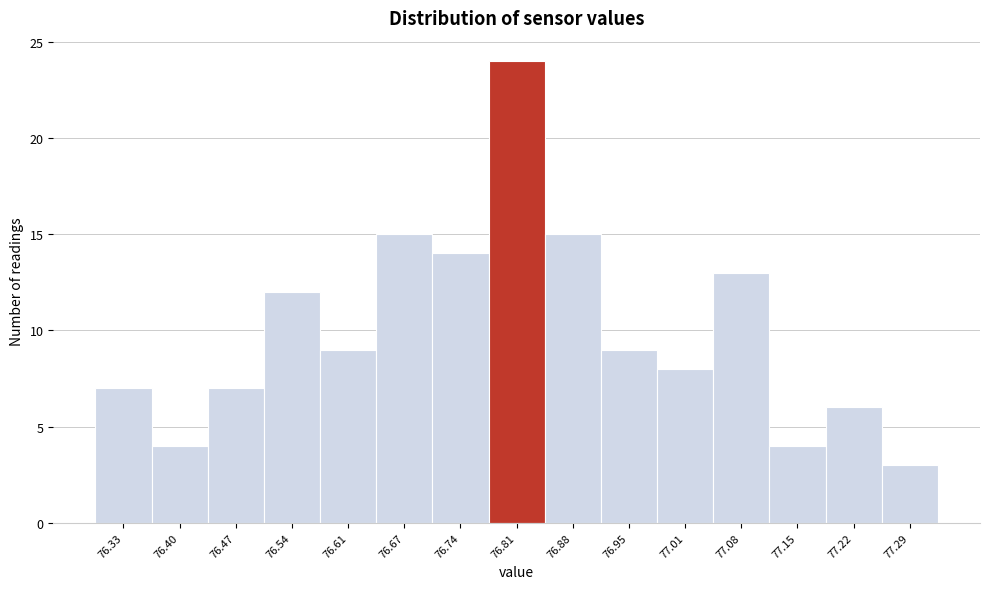

Reading left to right, transcribe this chart: for each bar, give the range it covers on the x-axis and its height. Neither the bar edges nor the heights are printed on the chart, so give them approximately, as read against the axes.

76.300 to 76.368: 7
76.368 to 76.436: 4
76.436 to 76.504: 7
76.504 to 76.572: 12
76.572 to 76.640: 9
76.640 to 76.708: 15
76.708 to 76.776: 14
76.776 to 76.844: 24
76.844 to 76.912: 15
76.912 to 76.980: 9
76.980 to 77.048: 8
77.048 to 77.116: 13
77.116 to 77.184: 4
77.184 to 77.252: 6
77.252 to 77.320: 3